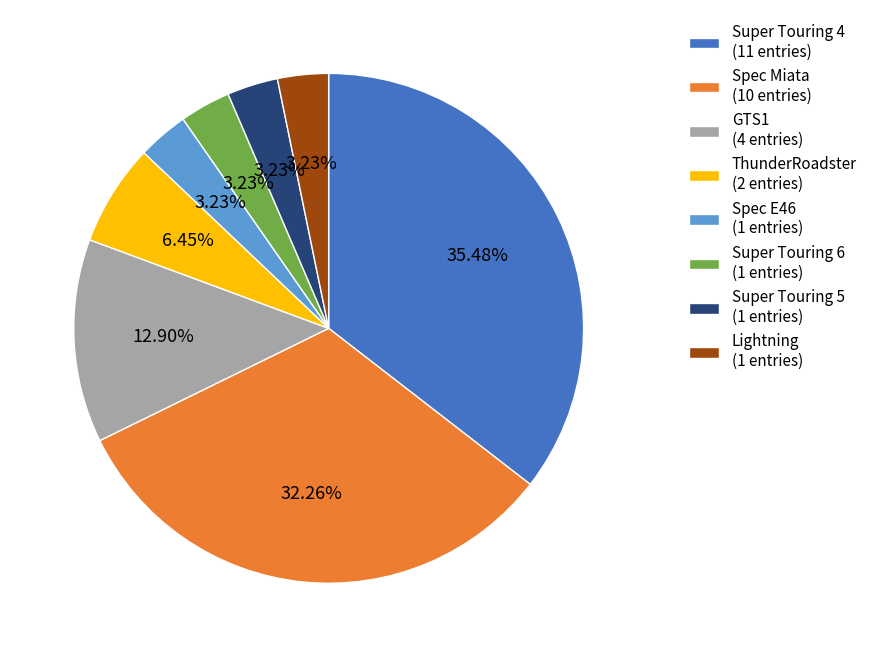

Is it true that Super Touring 4 is 50% of the pie?

False